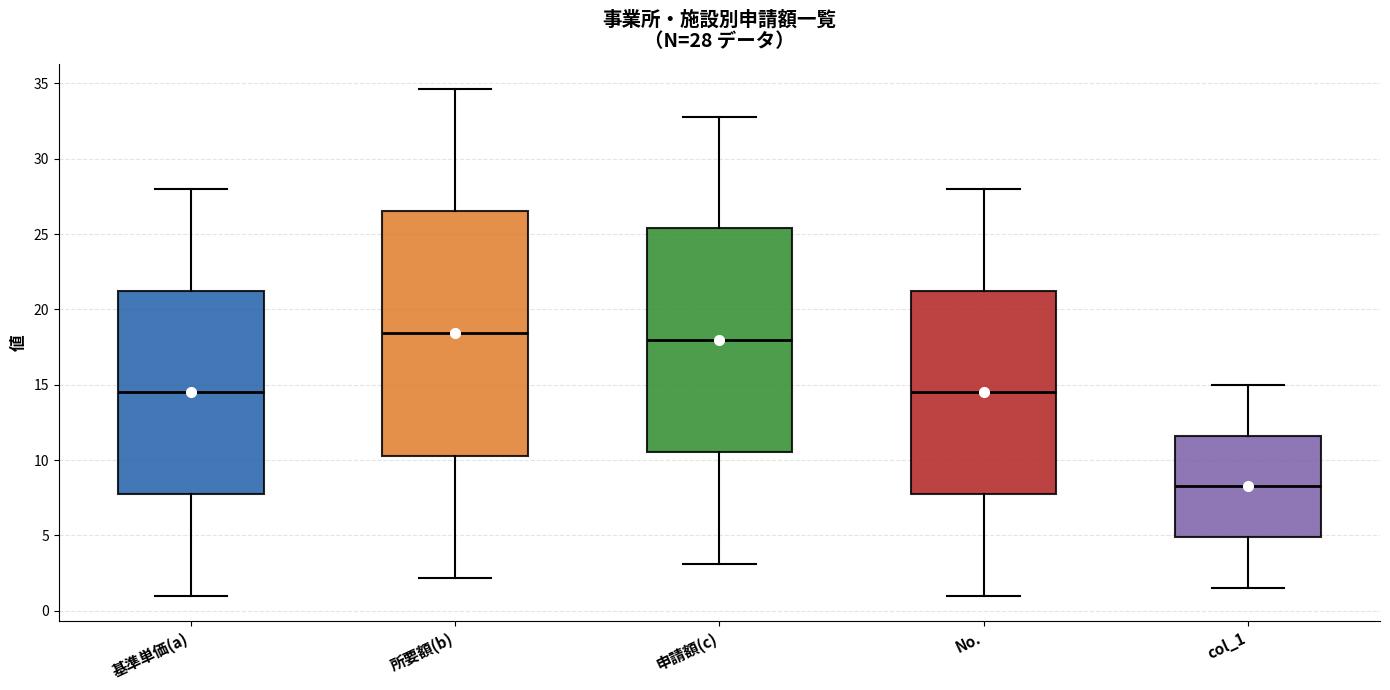

Comparing the boxes themselves (not the whiskers), which one is the tallest?

所要額(b)